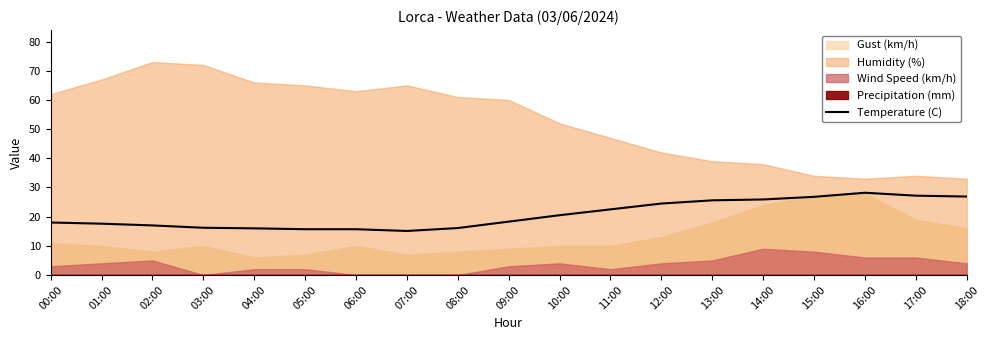

What is the value of the 4th point from the left?

16.2